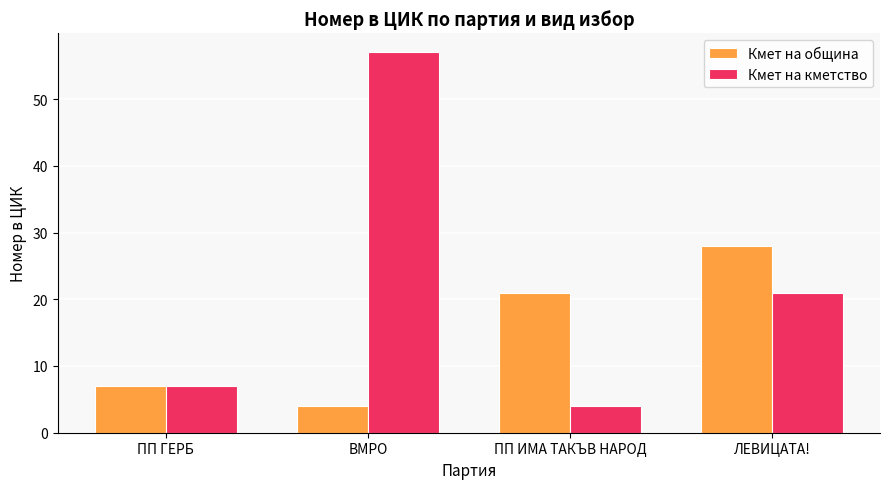

Rank the series by their maximum value, from lowest to highest.

Кмет на община, Кмет на кметство